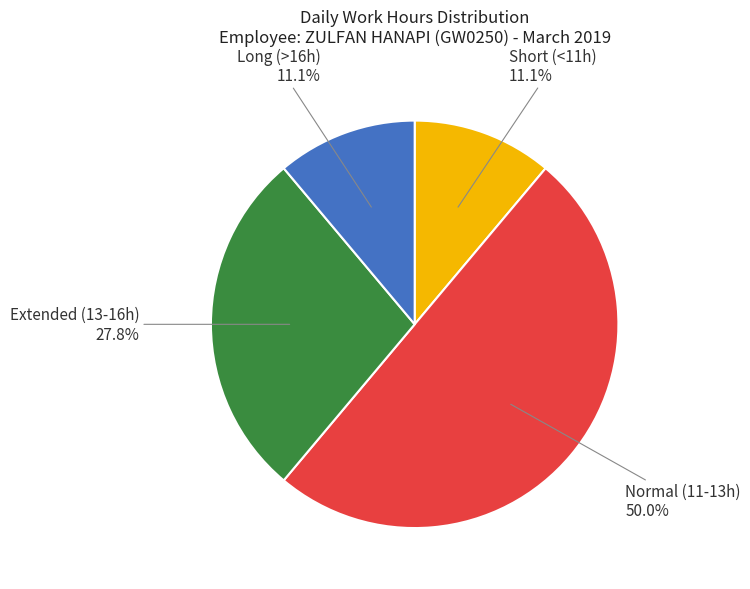

Which category has the biggest portion of the pie?

Normal (11-13h)